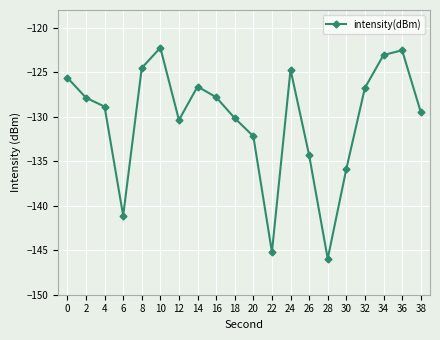

At which category does the data reach its first local valley?

6